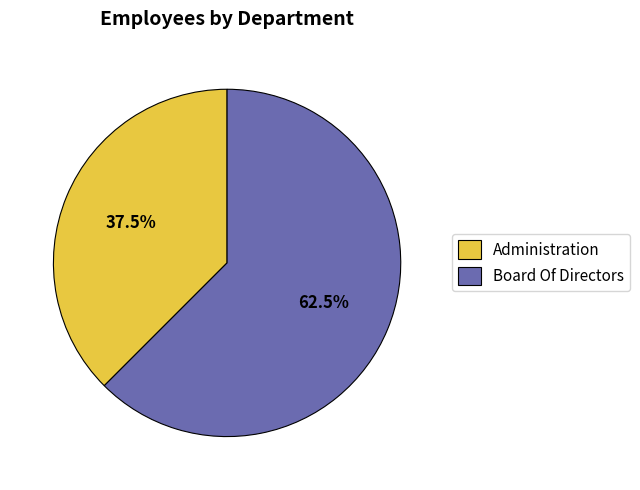

To the nearest percent, what is the average slice percentage?

50%